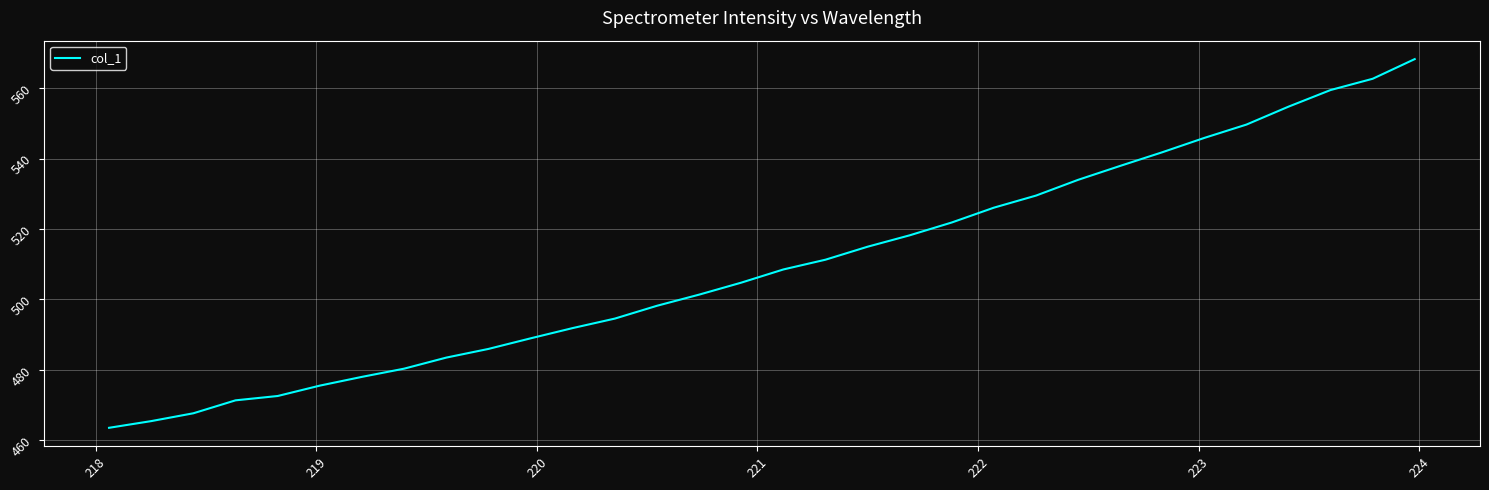

What is the difference between the maximum and minimum values?

104.8